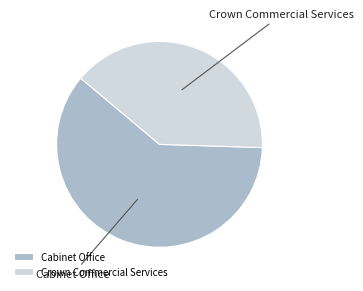

Do Crown Commercial Services and Cabinet Office together represent more than half of the pie?

Yes